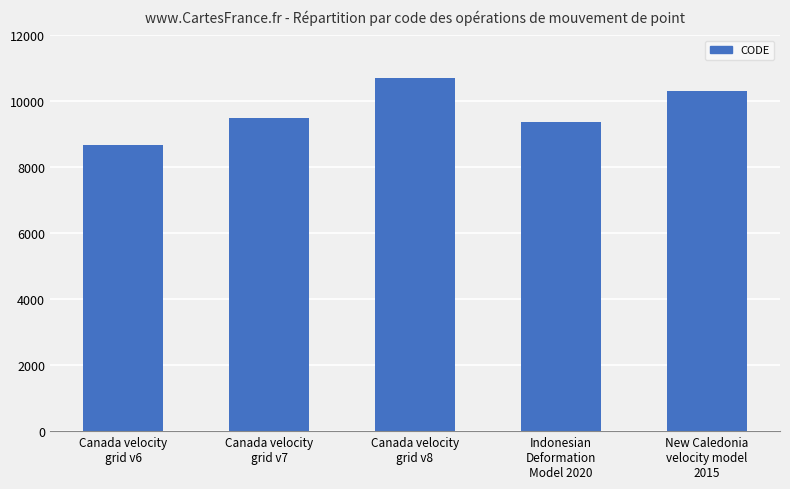

What is the difference between the maximum and second lowest values?

1332